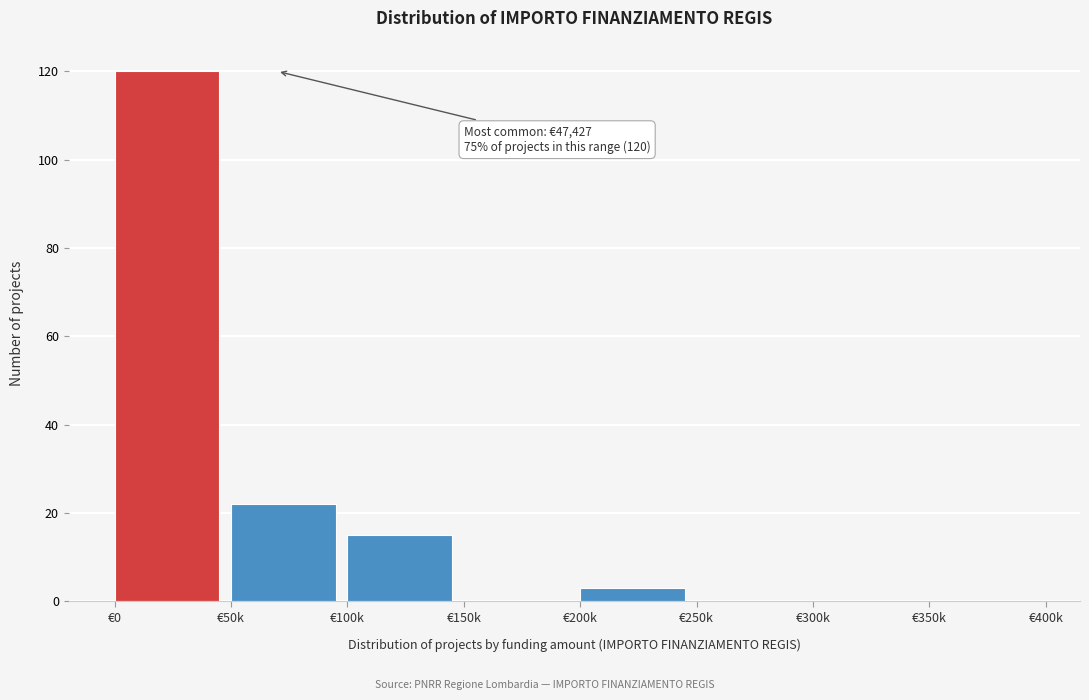

Reading right to left, list all the values displayed in this chart.

€350k=0	€300k=0	€250k=0	€200k=3	€150k=0	€100k=15	€50k=22	€0=120